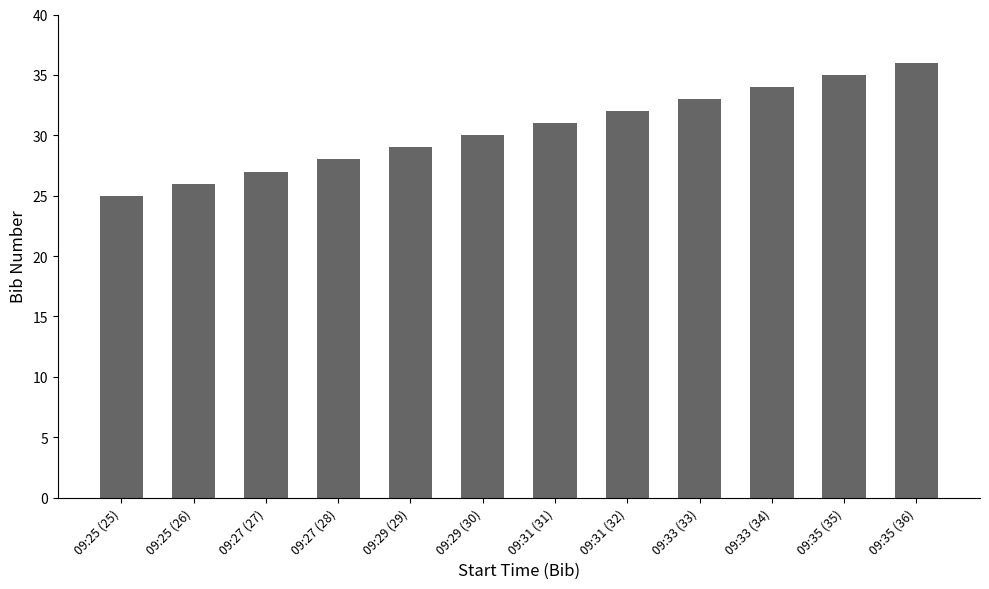

What position from the right is 09:33 (33)?

4